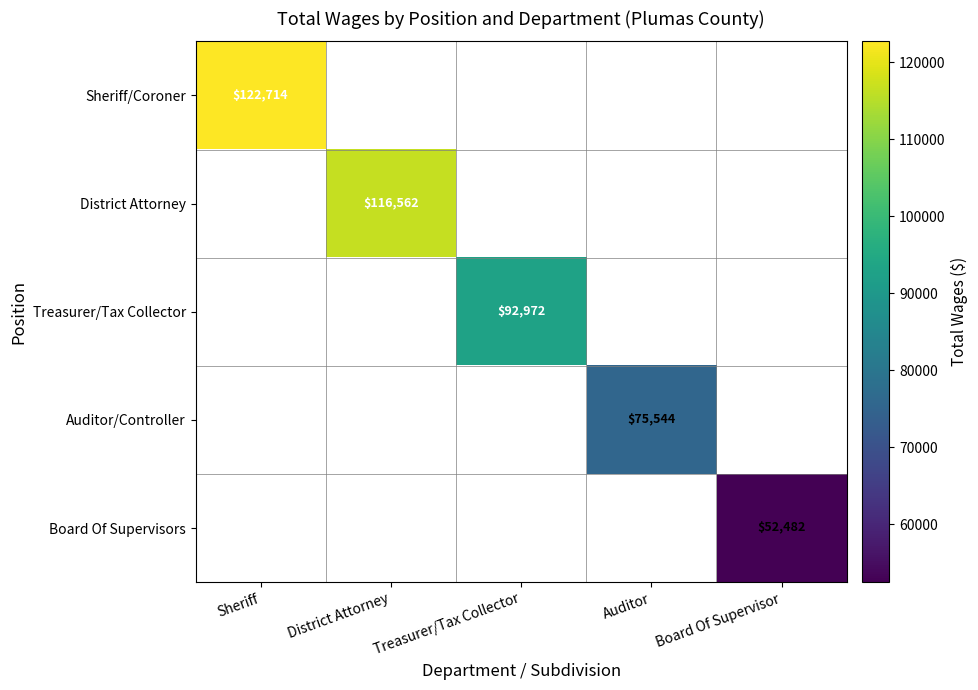

How many data points does each series have?

5